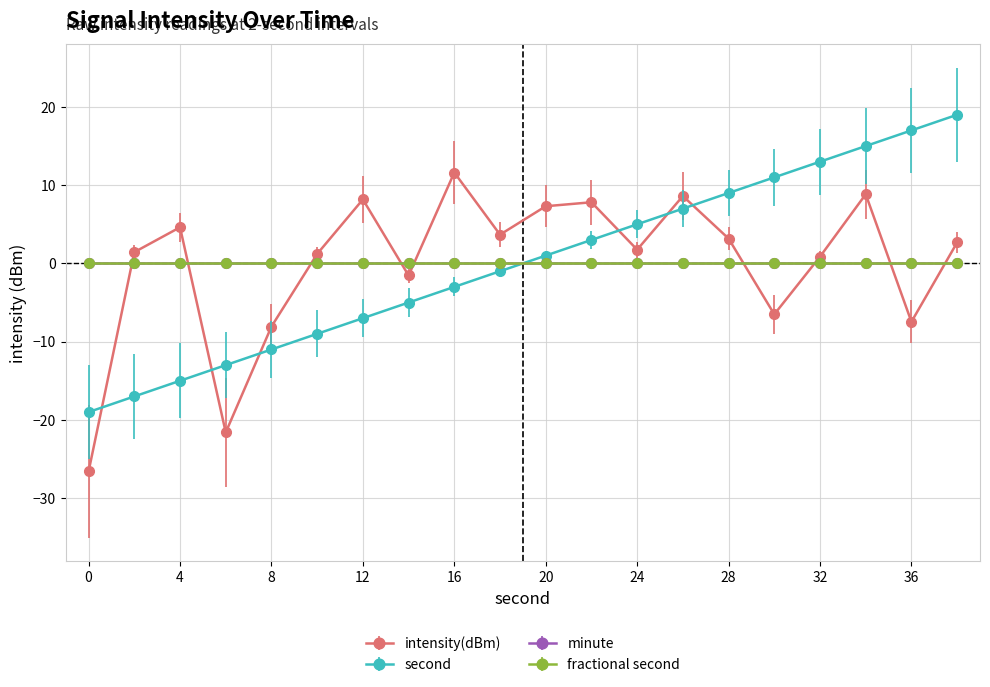

Is this an area chart (filled region under the line)?

No